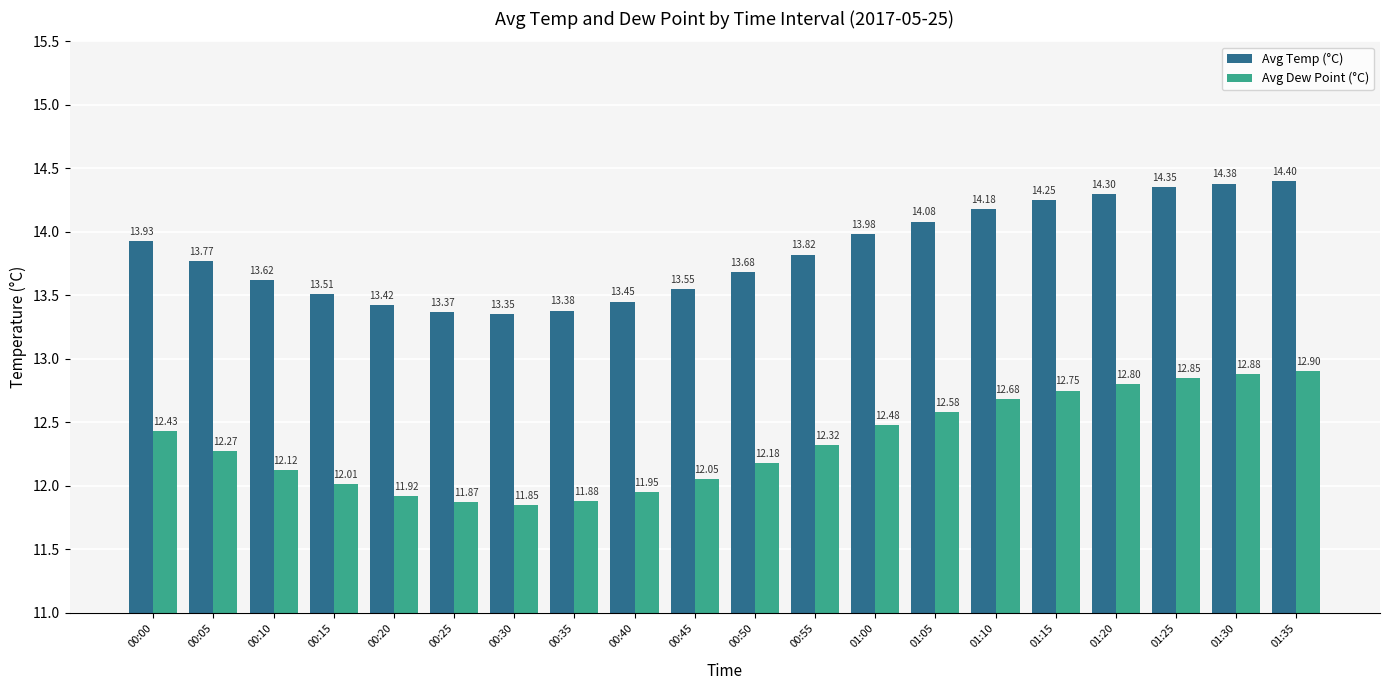

What is the spread (max minus min) of values at 00:50?

1.5